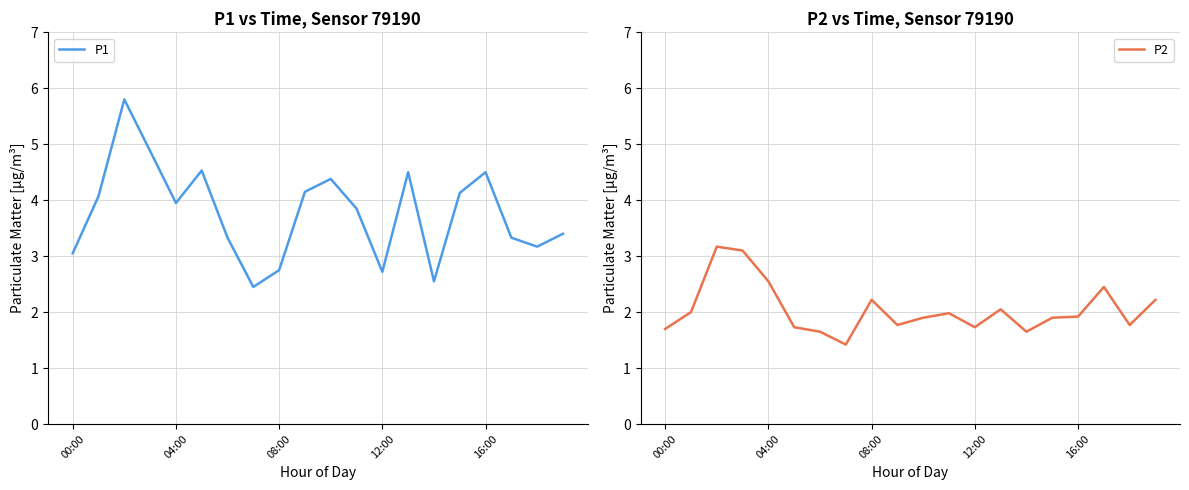

What are all the series names shown in the legend?

P1, P2